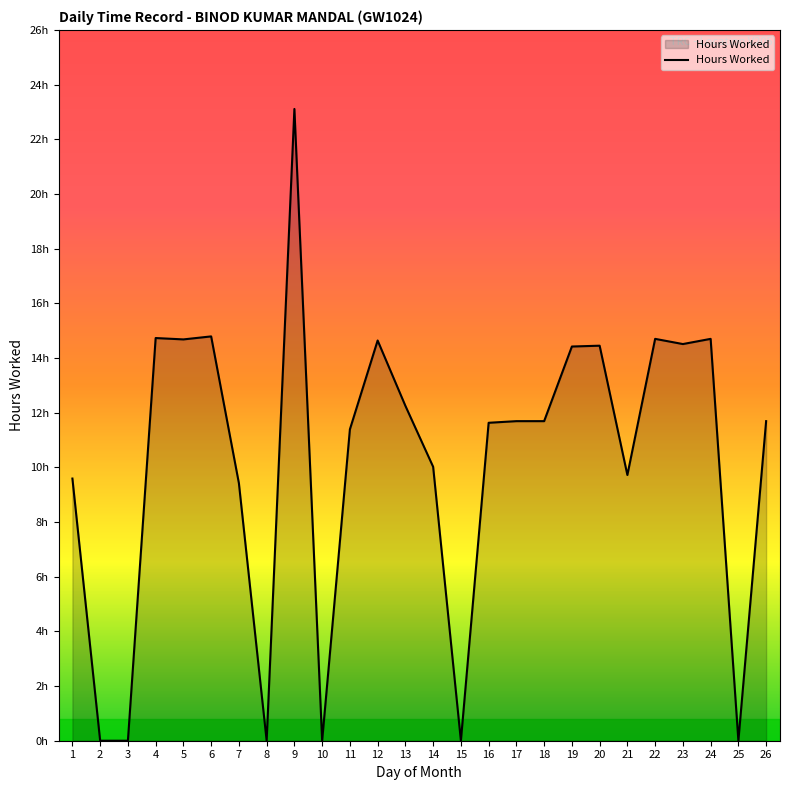

Which has a higher value, 2 or 24?

24